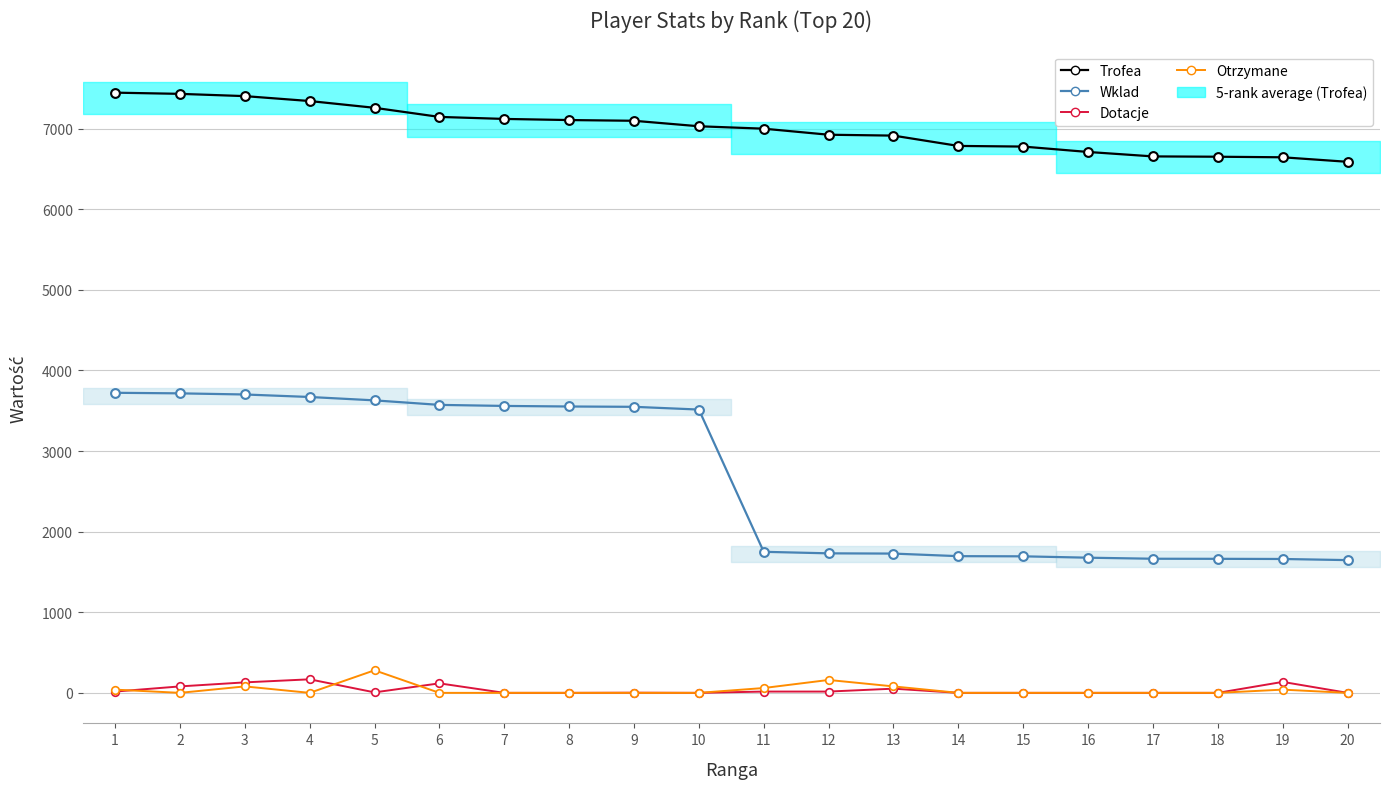

Which series has the largest Y range (max minus min)?

Wklad